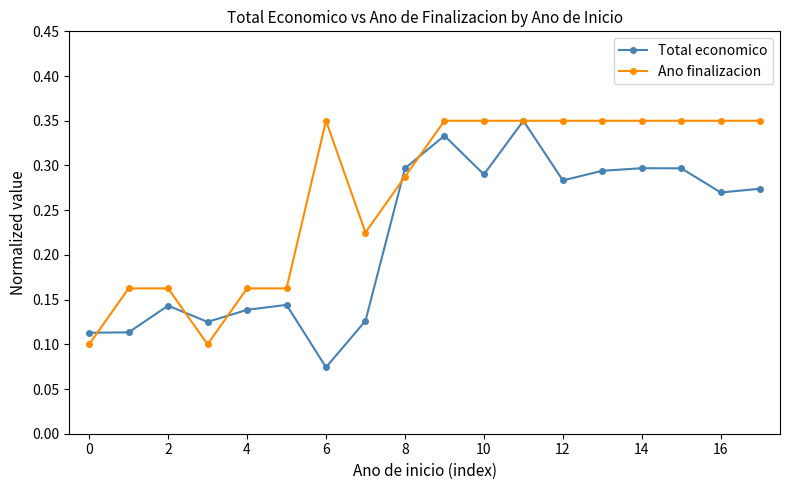

Which series has the widest spread of values?

Total economico